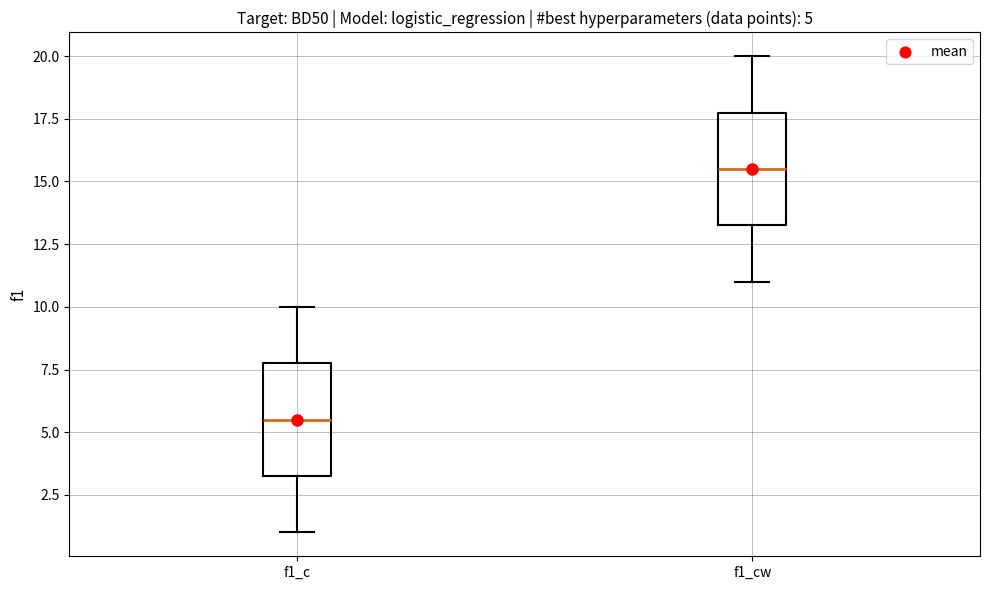

Which box has the lowest median line?

f1_c